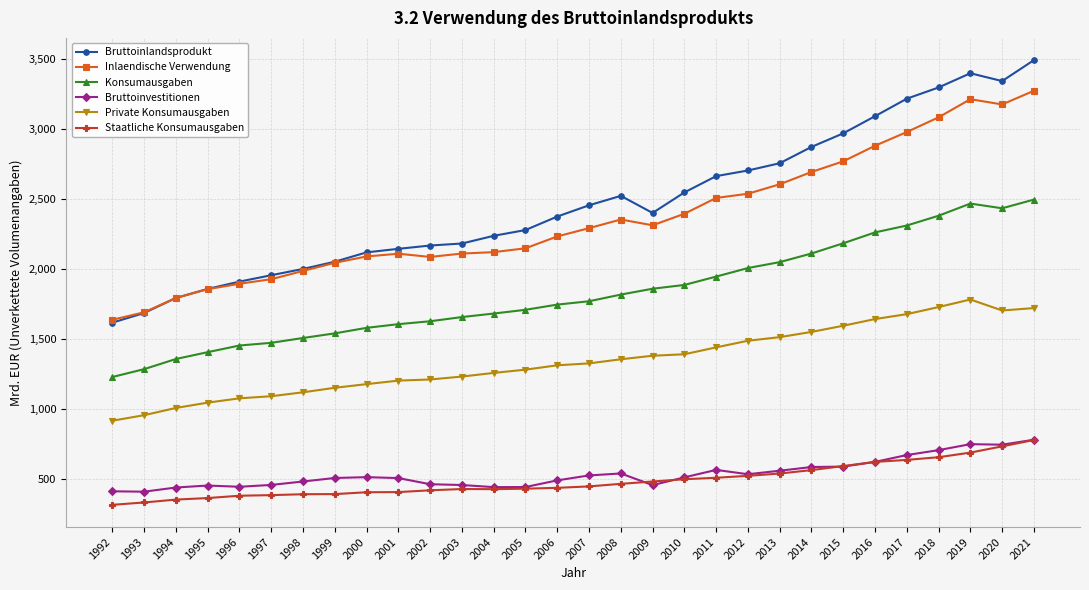

What is the spread (max minus min) of values at 1993?

1360.9